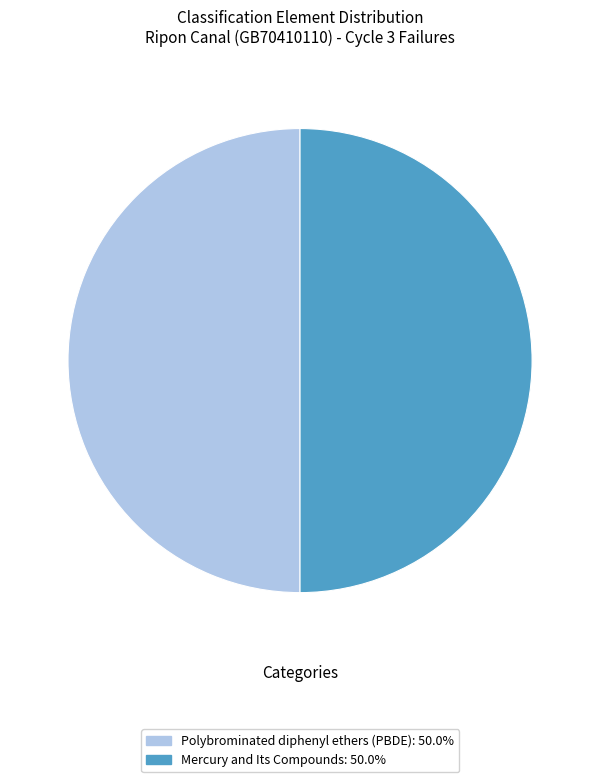

Combined, do Mercury and Its Compounds and Polybrominated diphenyl ethers (PBDE) account for over 50%?

Yes